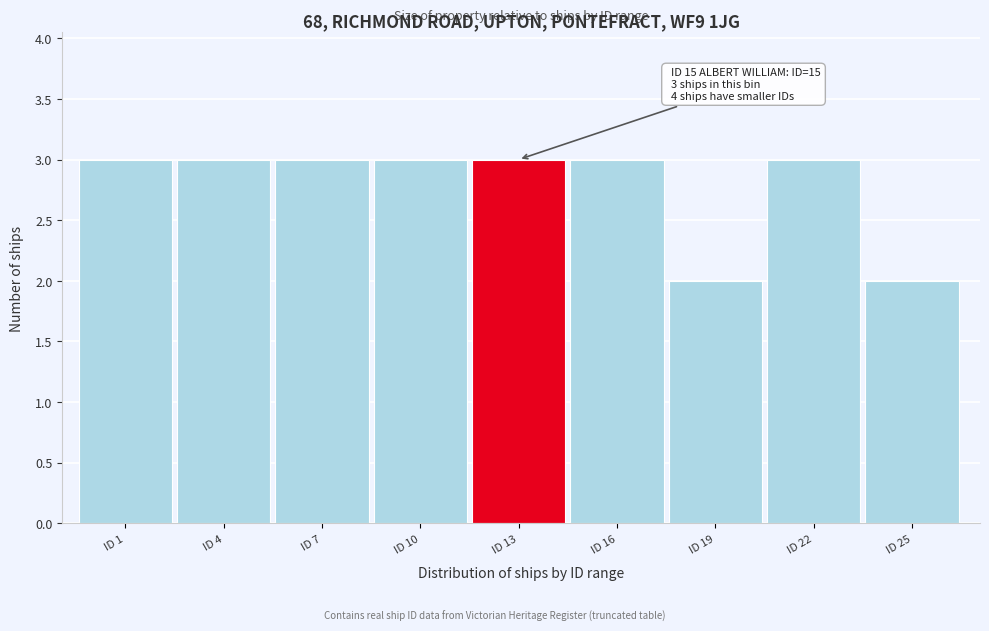

Reading left to right, list all the values displayed in this chart.

ID 1=3	ID 4=3	ID 7=3	ID 10=3	ID 13=3	ID 16=3	ID 19=2	ID 22=3	ID 25=2